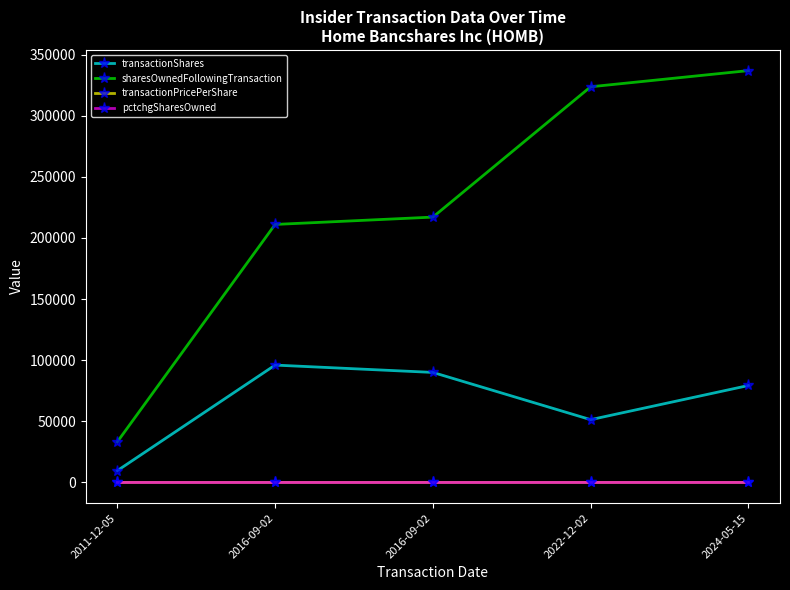

Is the value of pctchgSharesOwned at 2022-12-02 greater than the value of transactionPricePerShare at 2011-12-05?

No